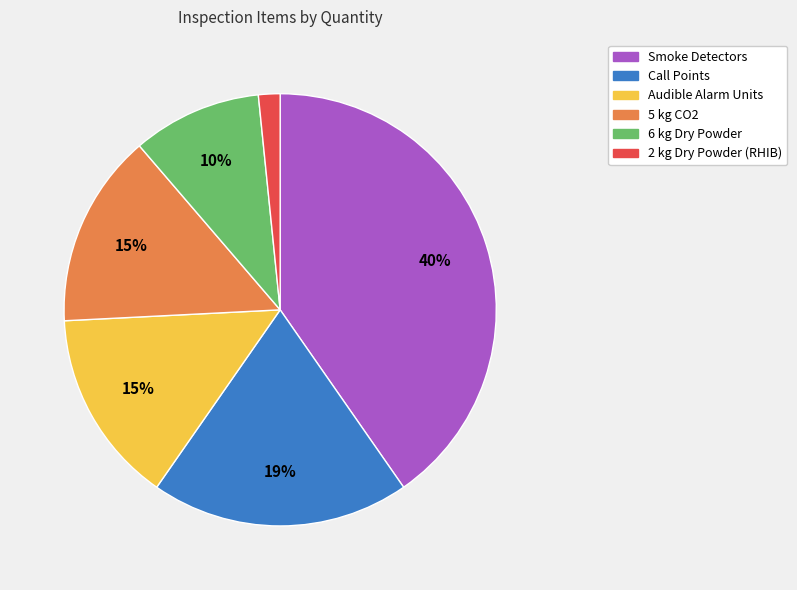

Is the sum of Call Points and 2 kg Dry Powder (RHIB) greater than half?

No